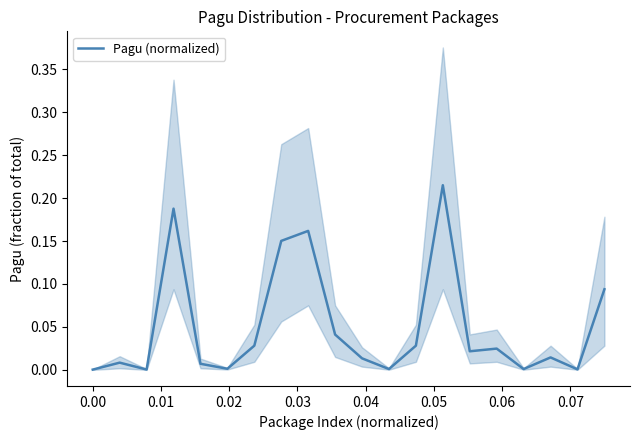

How many points are higher than both their immediate neighbors (excluding endpoints)?

6